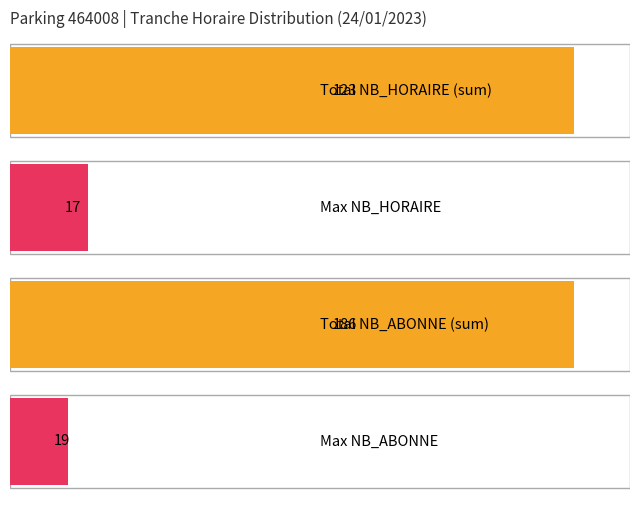

Which series has the largest range (max minus min)?

NB_ABONNE